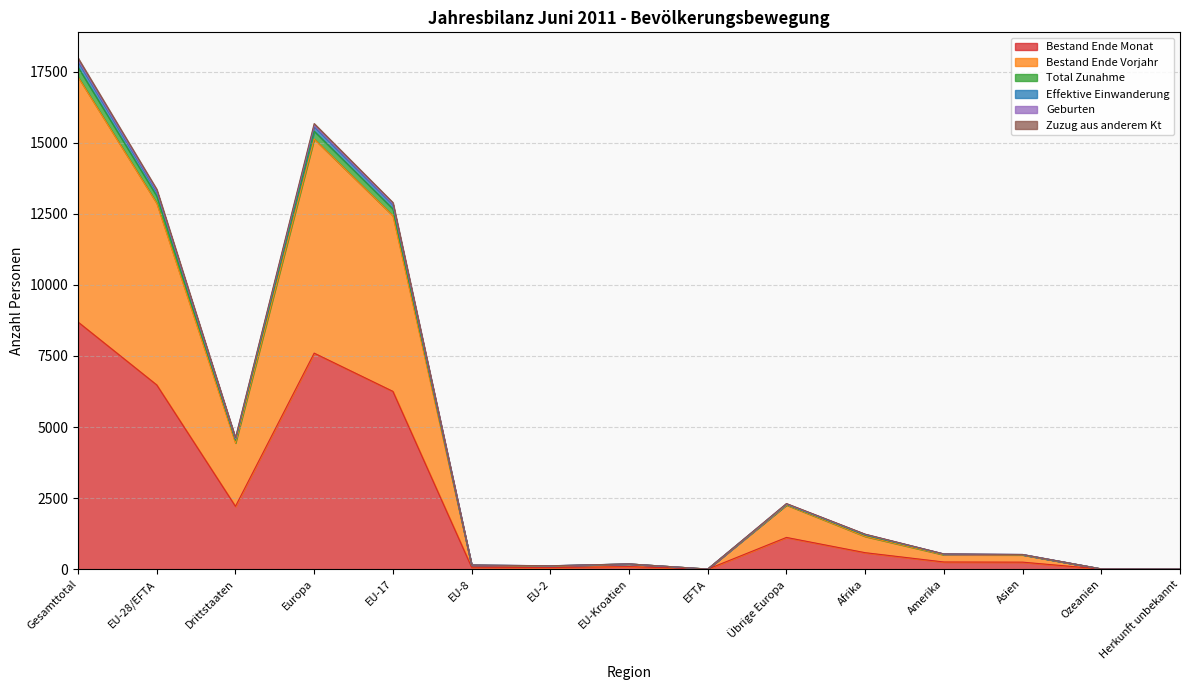

How many series are shown in this chart?

6